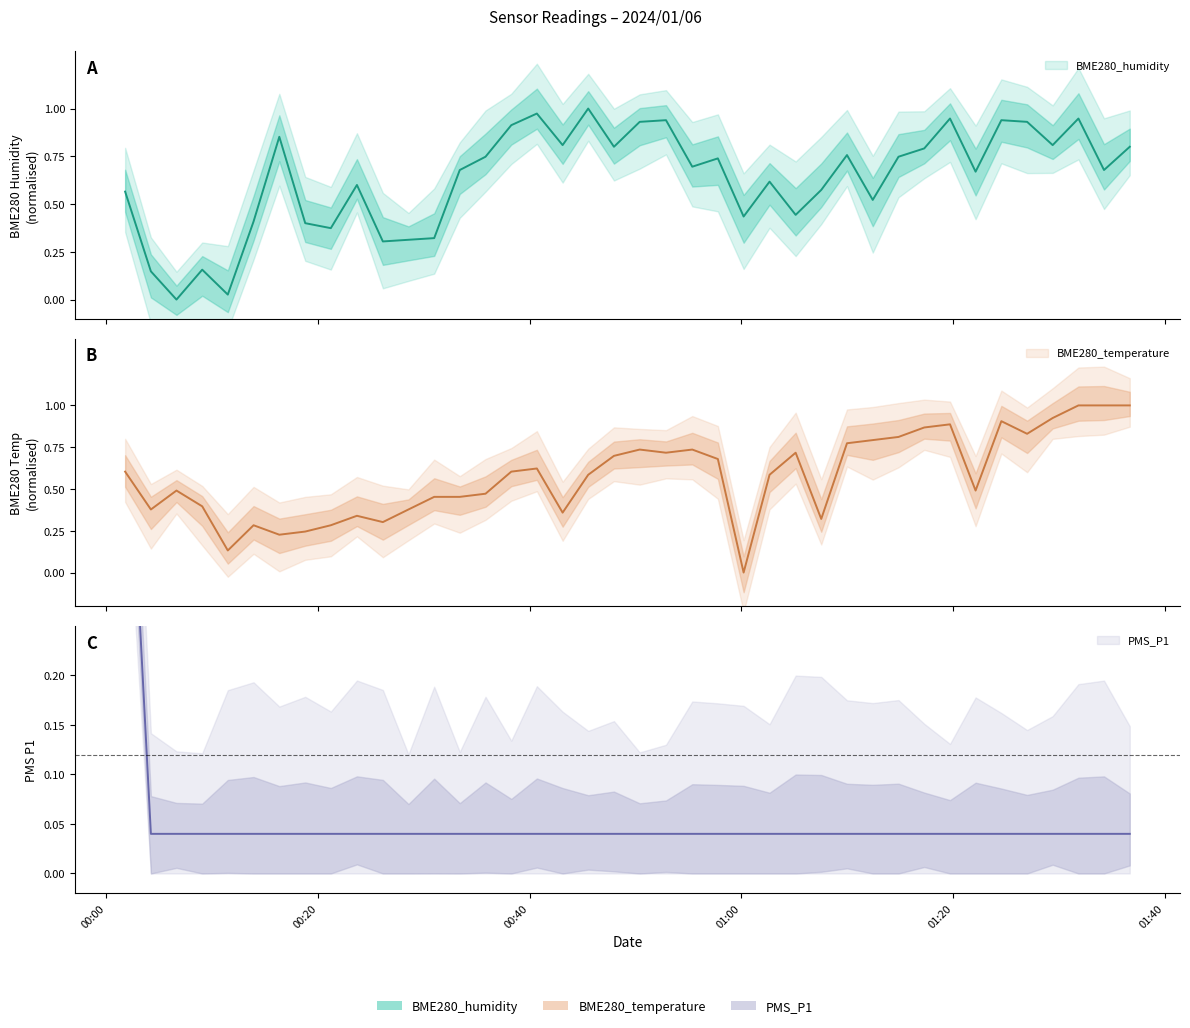

Reading left to right, what are all the values shown in this chart?

BME280_temperature: 2024/01/06 00:01:46=0.6	2024/01/06 00:04:12=0.4	2024/01/06 00:06:37=0.5	2024/01/06 00:09:03=0.4	2024/01/06 00:11:28=0.1	2024/01/06 00:13:54=0.3	2024/01/06 00:16:20=0.2	2024/01/06 00:18:47=0.2	2024/01/06 00:21:12=0.3	2024/01/06 00:23:40=0.3	2024/01/06 00:26:07=0.3	2024/01/06 00:28:32=0.4	2024/01/06 00:30:58=0.5	2024/01/06 00:33:23=0.5	2024/01/06 00:35:49=0.5	2024/01/06 00:38:15=0.6	2024/01/06 00:40:40=0.6	2024/01/06 00:43:06=0.4	2024/01/06 00:45:31=0.6	2024/01/06 00:47:57=0.7	2024/01/06 00:50:23=0.7	2024/01/06 00:52:52=0.7	2024/01/06 00:55:21=0.7	2024/01/06 00:57:46=0.7	2024/01/06 01:00:12=0.0	2024/01/06 01:02:39=0.6	2024/01/06 01:05:07=0.7	2024/01/06 01:07:32=0.3	2024/01/06 01:09:58=0.8	2024/01/06 01:12:24=0.8	2024/01/06 01:14:50=0.8	2024/01/06 01:17:16=0.9	2024/01/06 01:19:42=0.9	2024/01/06 01:22:07=0.5	2024/01/06 01:24:33=0.9	2024/01/06 01:26:59=0.8	2024/01/06 01:29:24=0.9	2024/01/06 01:31:50=1.0	2024/01/06 01:34:15=1.0	2024/01/06 01:36:41=1.0
BME280_humidity: 2024/01/06 00:01:46=0.6	2024/01/06 00:04:12=0.1	2024/01/06 00:06:37=0.0	2024/01/06 00:09:03=0.2	2024/01/06 00:11:28=0.0	2024/01/06 00:13:54=0.4	2024/01/06 00:16:20=0.9	2024/01/06 00:18:47=0.4	2024/01/06 00:21:12=0.4	2024/01/06 00:23:40=0.6	2024/01/06 00:26:07=0.3	2024/01/06 00:28:32=0.3	2024/01/06 00:30:58=0.3	2024/01/06 00:33:23=0.7	2024/01/06 00:35:49=0.7	2024/01/06 00:38:15=0.9	2024/01/06 00:40:40=1.0	2024/01/06 00:43:06=0.8	2024/01/06 00:45:31=1.0	2024/01/06 00:47:57=0.8	2024/01/06 00:50:23=0.9	2024/01/06 00:52:52=0.9	2024/01/06 00:55:21=0.7	2024/01/06 00:57:46=0.7	2024/01/06 01:00:12=0.4	2024/01/06 01:02:39=0.6	2024/01/06 01:05:07=0.4	2024/01/06 01:07:32=0.6	2024/01/06 01:09:58=0.8	2024/01/06 01:12:24=0.5	2024/01/06 01:14:50=0.7	2024/01/06 01:17:16=0.8	2024/01/06 01:19:42=0.9	2024/01/06 01:22:07=0.7	2024/01/06 01:24:33=0.9	2024/01/06 01:26:59=0.9	2024/01/06 01:29:24=0.8	2024/01/06 01:31:50=0.9	2024/01/06 01:34:15=0.7	2024/01/06 01:36:41=0.8
PMS_P1: 2024/01/06 00:01:46=0.5	2024/01/06 00:04:12=0.0	2024/01/06 00:06:37=0.0	2024/01/06 00:09:03=0.0	2024/01/06 00:11:28=0.0	2024/01/06 00:13:54=0.0	2024/01/06 00:16:20=0.0	2024/01/06 00:18:47=0.0	2024/01/06 00:21:12=0.0	2024/01/06 00:23:40=0.0	2024/01/06 00:26:07=0.0	2024/01/06 00:28:32=0.0	2024/01/06 00:30:58=0.0	2024/01/06 00:33:23=0.0	2024/01/06 00:35:49=0.0	2024/01/06 00:38:15=0.0	2024/01/06 00:40:40=0.0	2024/01/06 00:43:06=0.0	2024/01/06 00:45:31=0.0	2024/01/06 00:47:57=0.0	2024/01/06 00:50:23=0.0	2024/01/06 00:52:52=0.0	2024/01/06 00:55:21=0.0	2024/01/06 00:57:46=0.0	2024/01/06 01:00:12=0.0	2024/01/06 01:02:39=0.0	2024/01/06 01:05:07=0.0	2024/01/06 01:07:32=0.0	2024/01/06 01:09:58=0.0	2024/01/06 01:12:24=0.0	2024/01/06 01:14:50=0.0	2024/01/06 01:17:16=0.0	2024/01/06 01:19:42=0.0	2024/01/06 01:22:07=0.0	2024/01/06 01:24:33=0.0	2024/01/06 01:26:59=0.0	2024/01/06 01:29:24=0.0	2024/01/06 01:31:50=0.0	2024/01/06 01:34:15=0.0	2024/01/06 01:36:41=0.0